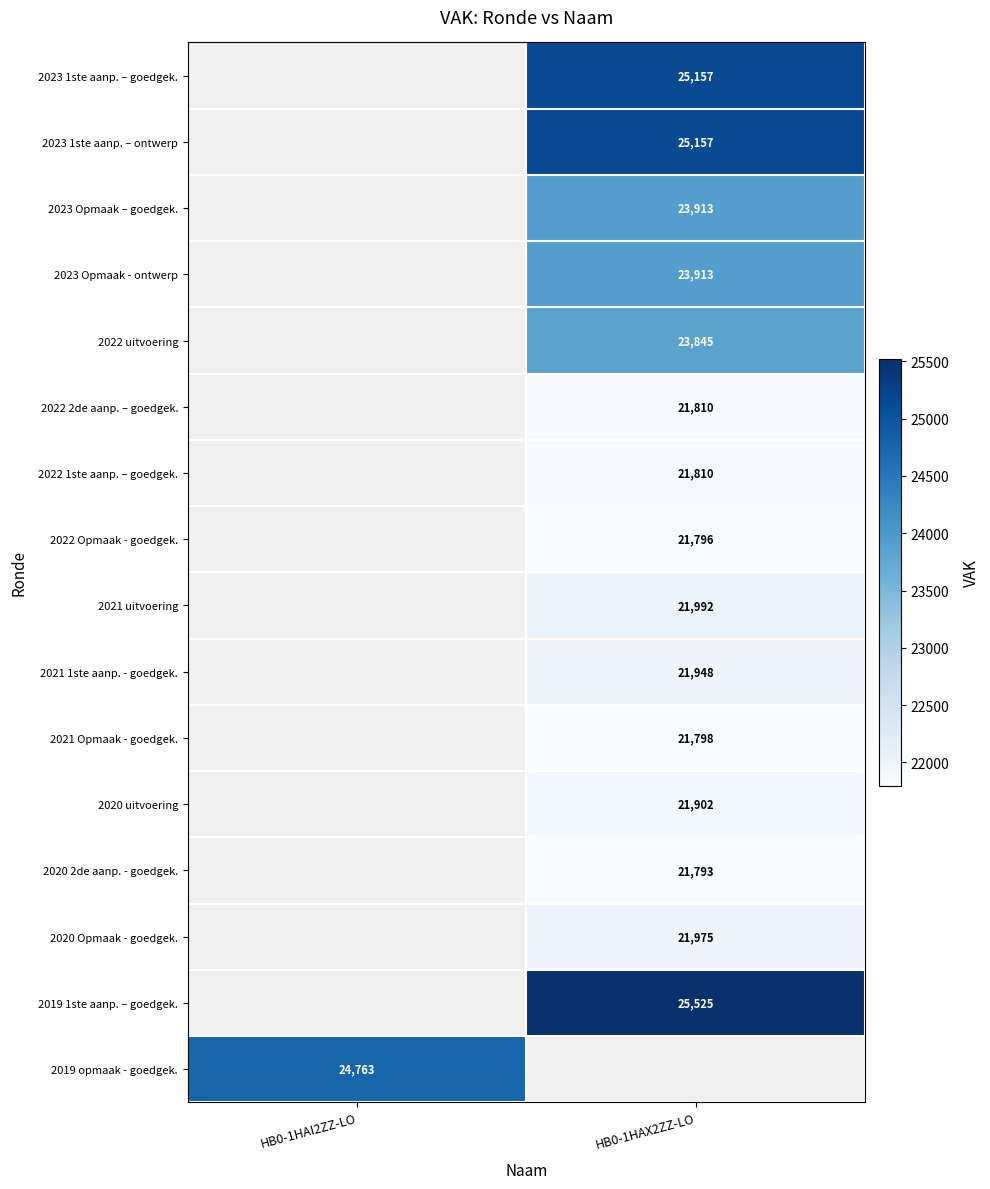

Between HB0-1HAI2ZZ-LO and HB0-1HAX2ZZ-LO, which is larger?

HB0-1HAX2ZZ-LO